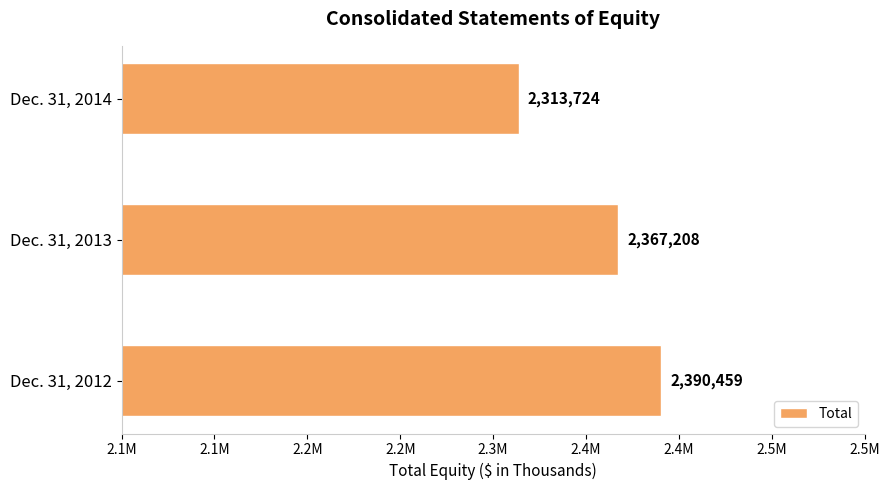

Which label corresponds to the smallest value in the chart?

Dec. 31, 2014